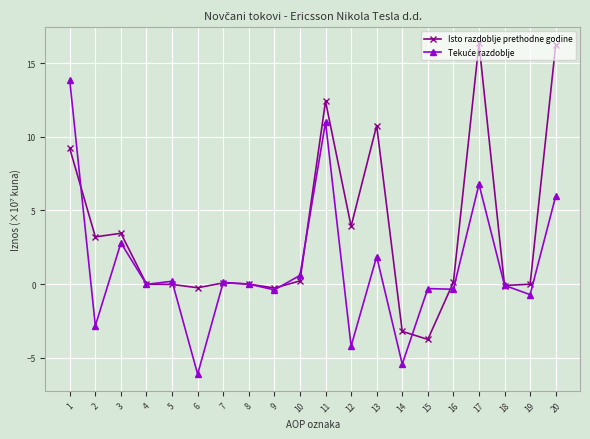

True or false: Isto razdoblje prethodne godine has more than 1 interior local peaks.

True